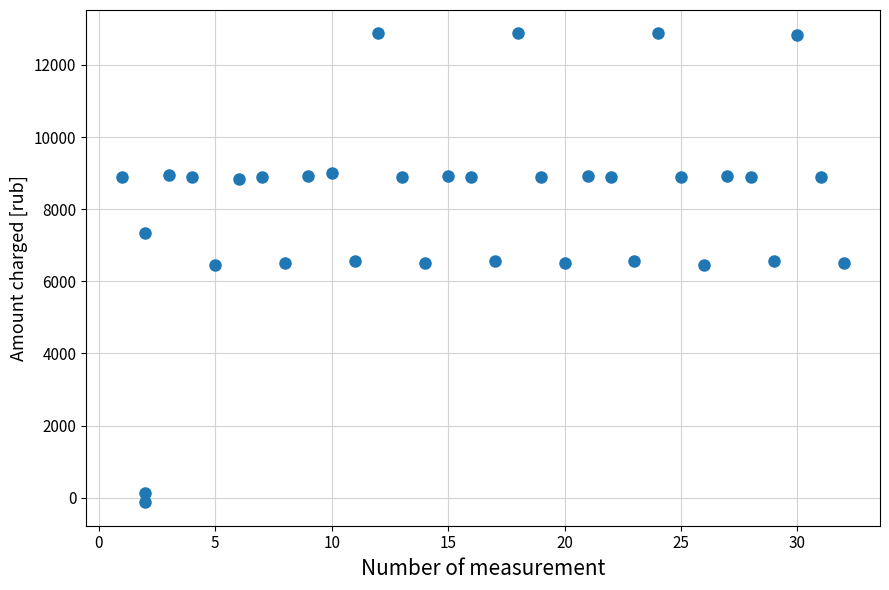

What is the range of Y values (max minus min)?

13000.6